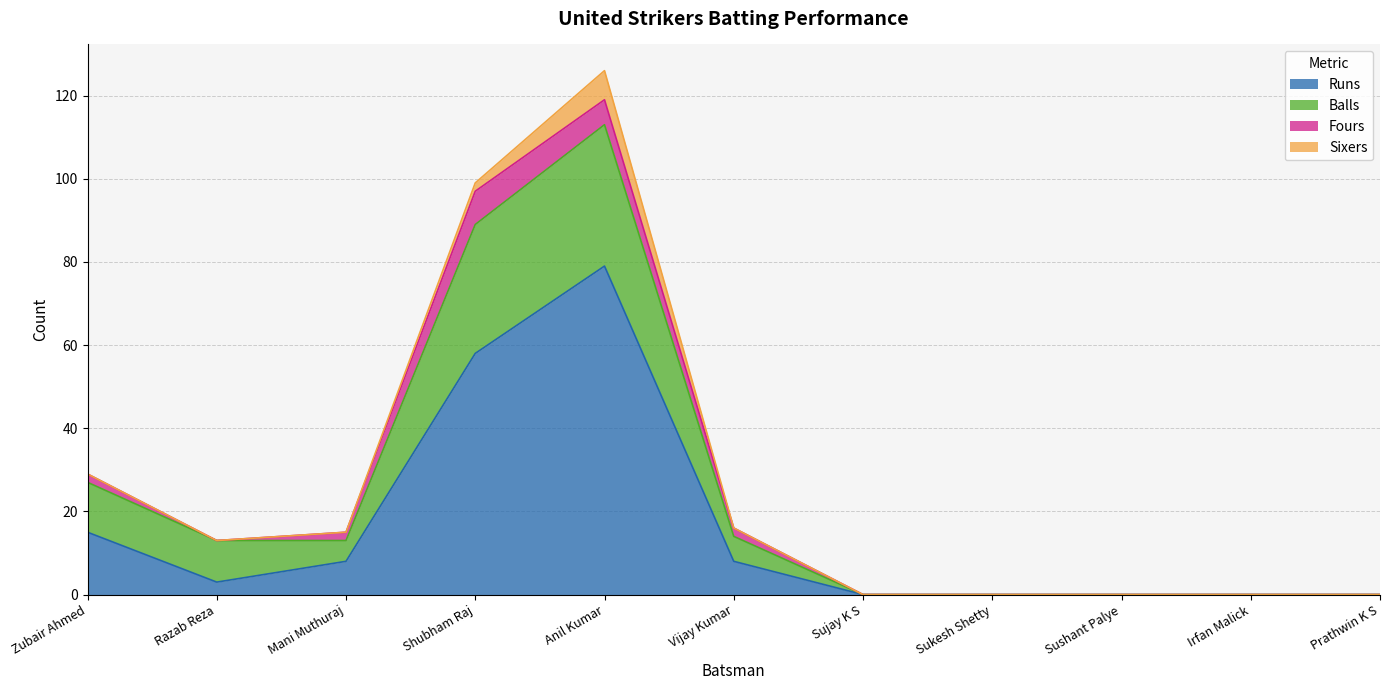

The value of Runs at Zubair Ahmed is 15. True or false?

True